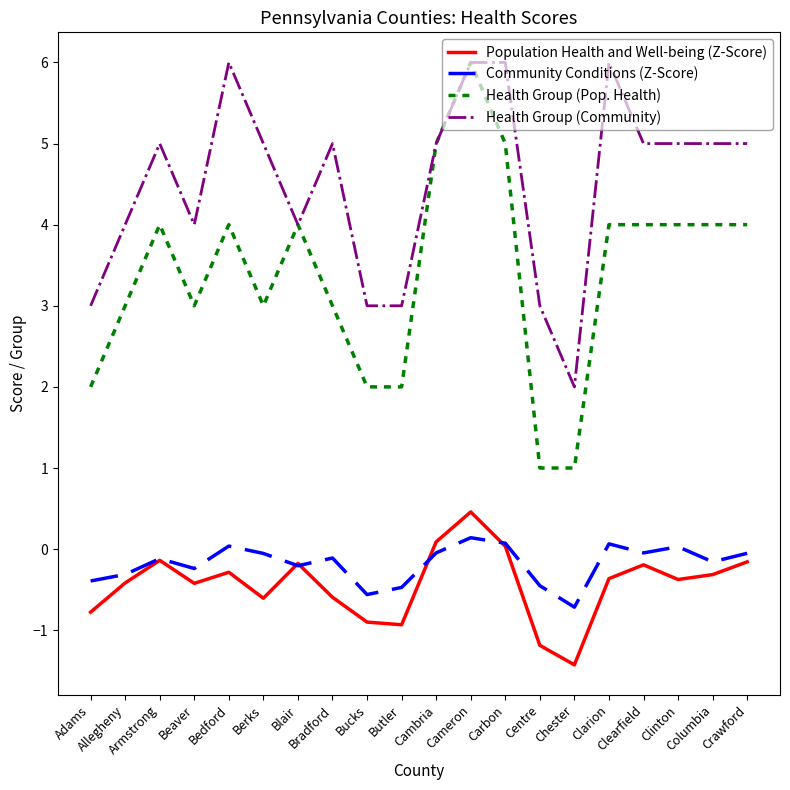

What is the minimum value shown in the chart?

-1.4